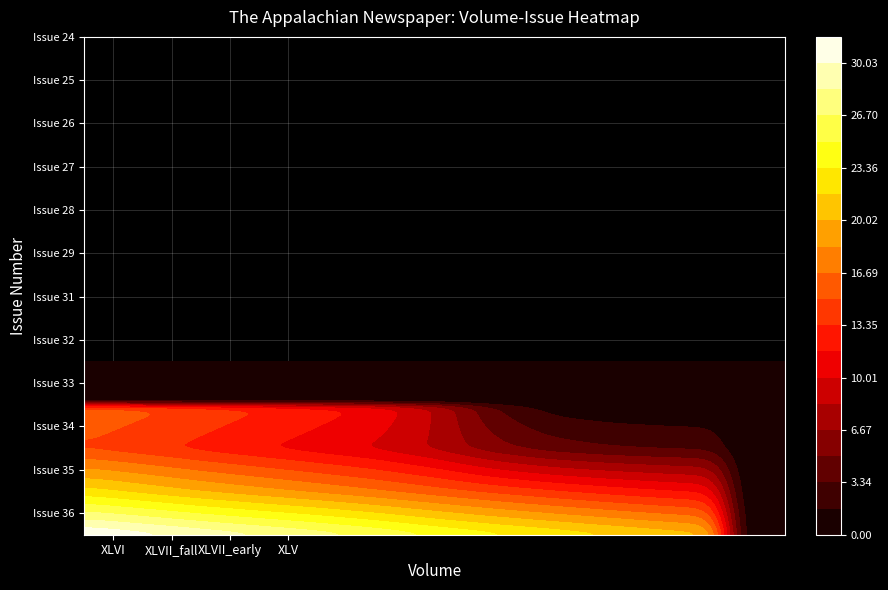

What is the approximate value of XLVI at 10, to the nearest 5?

25